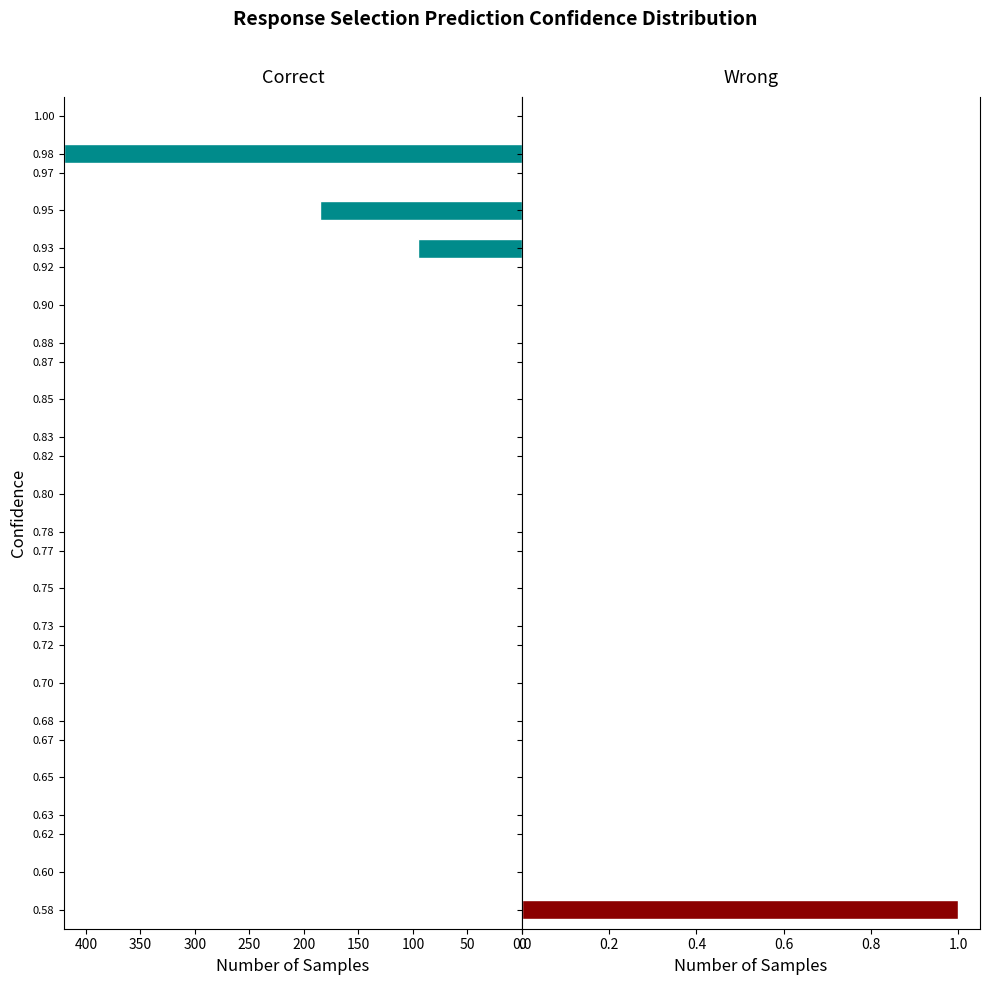

What is the value of the 2nd bar from the left?

185